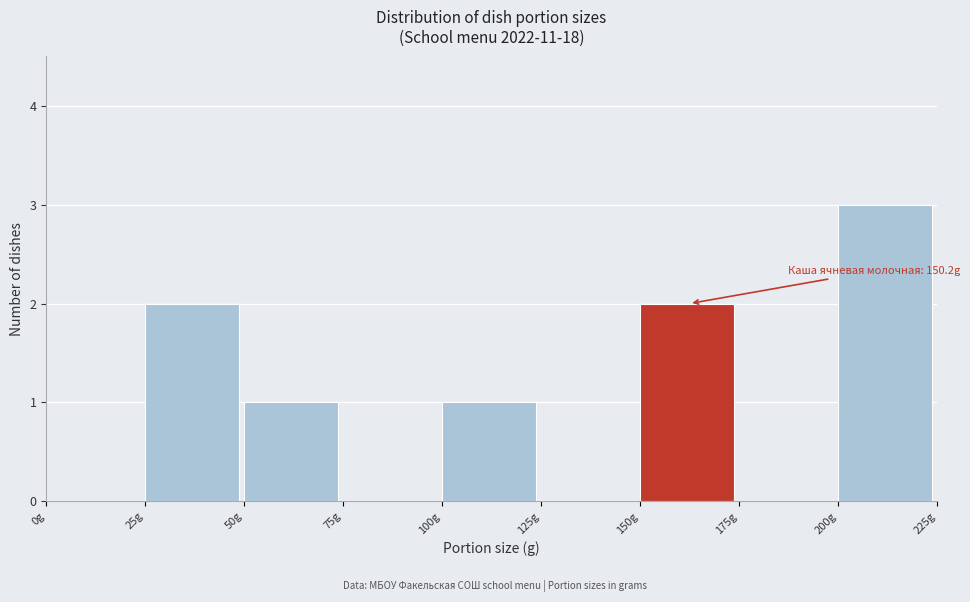

Which range on the x-axis has the tallest bar?

200 to 225